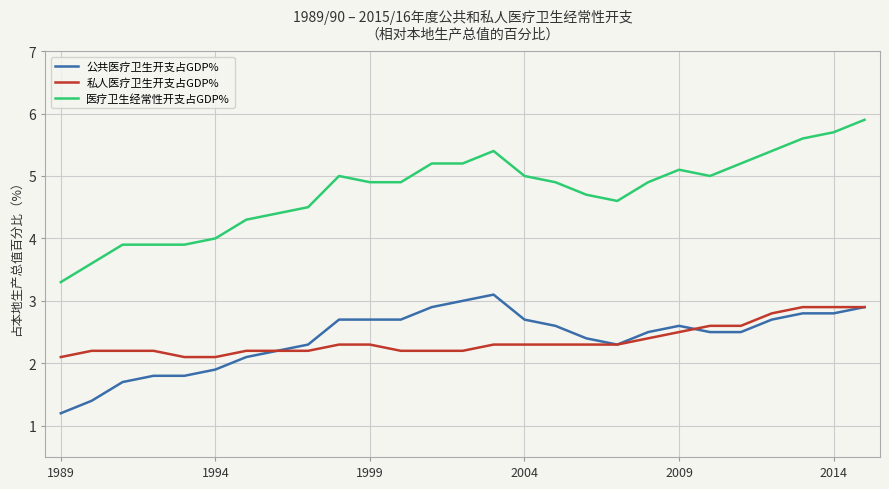

Which series has the widest spread of values?

医疗卫生经常性开支占GDP%